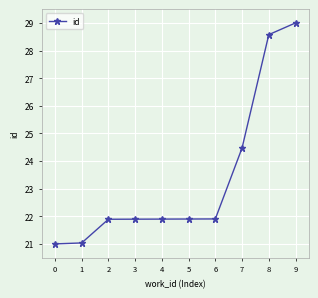

What is the value of the 3rd point from the left?

21.9